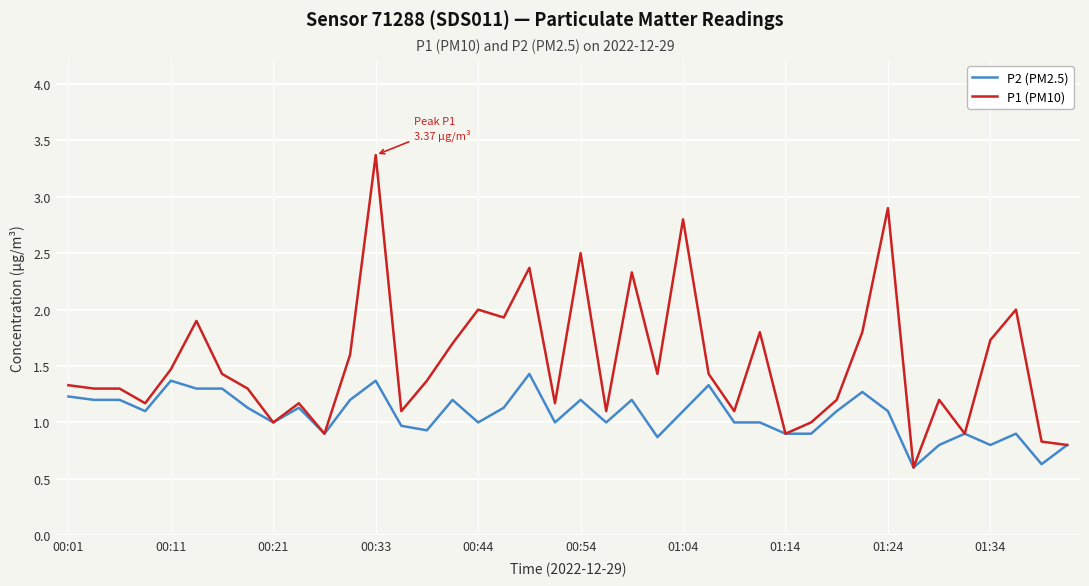

What are all the series names shown in the legend?

P2 (PM2.5), P1 (PM10)